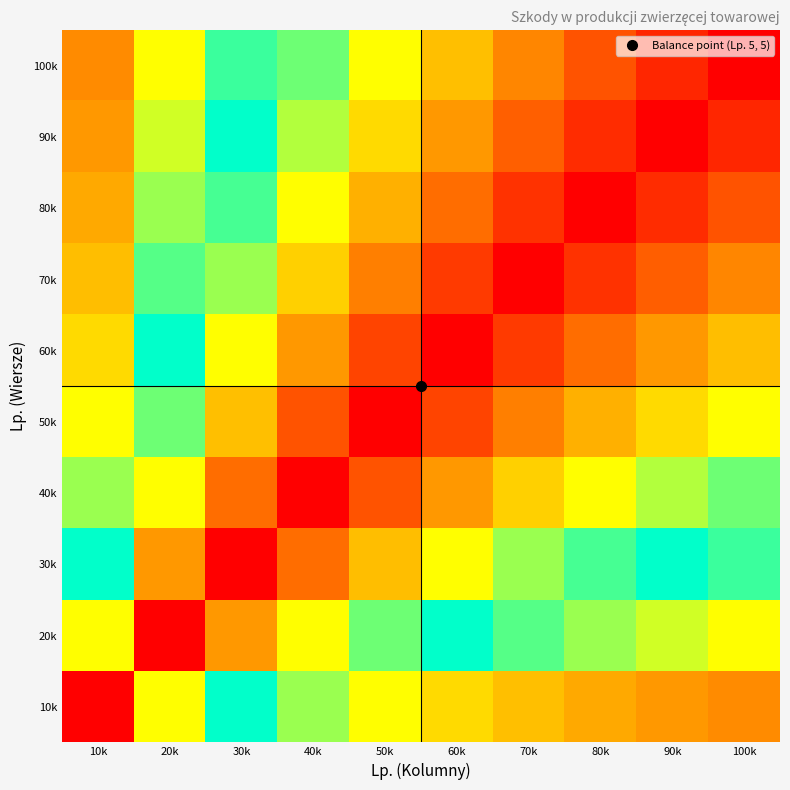

What is the difference between the highest and lowest values at 60k?

0.7